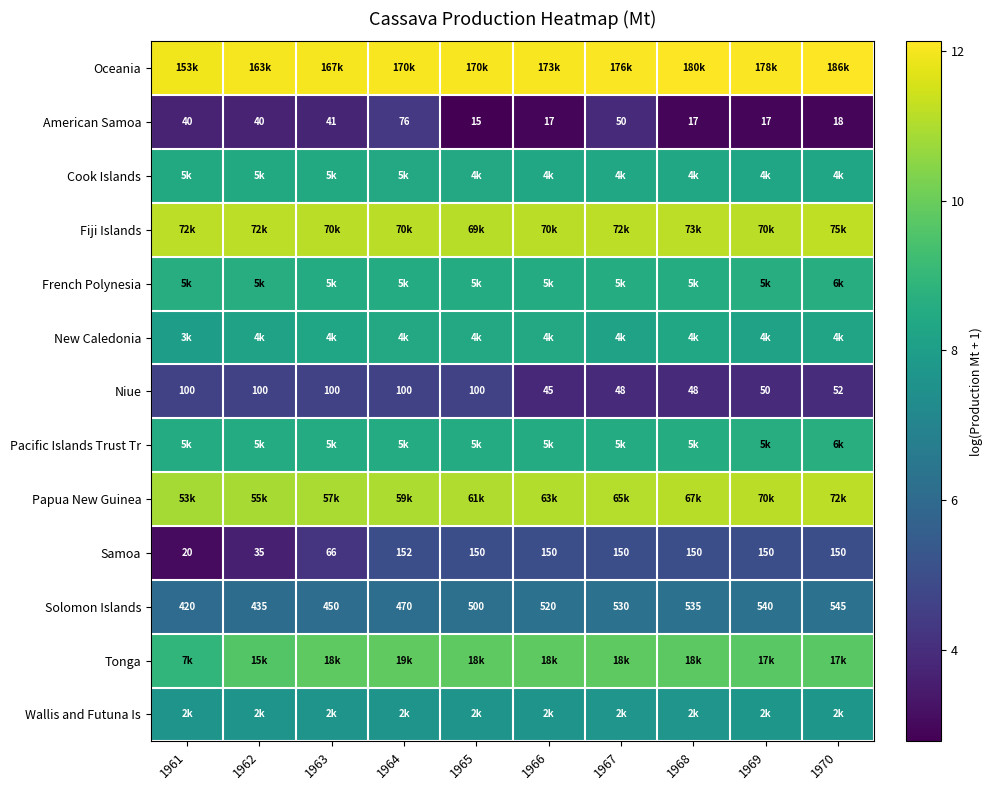

Is the value of Solomon Islands at 1968 greater than the value of Niue at 1965?

Yes